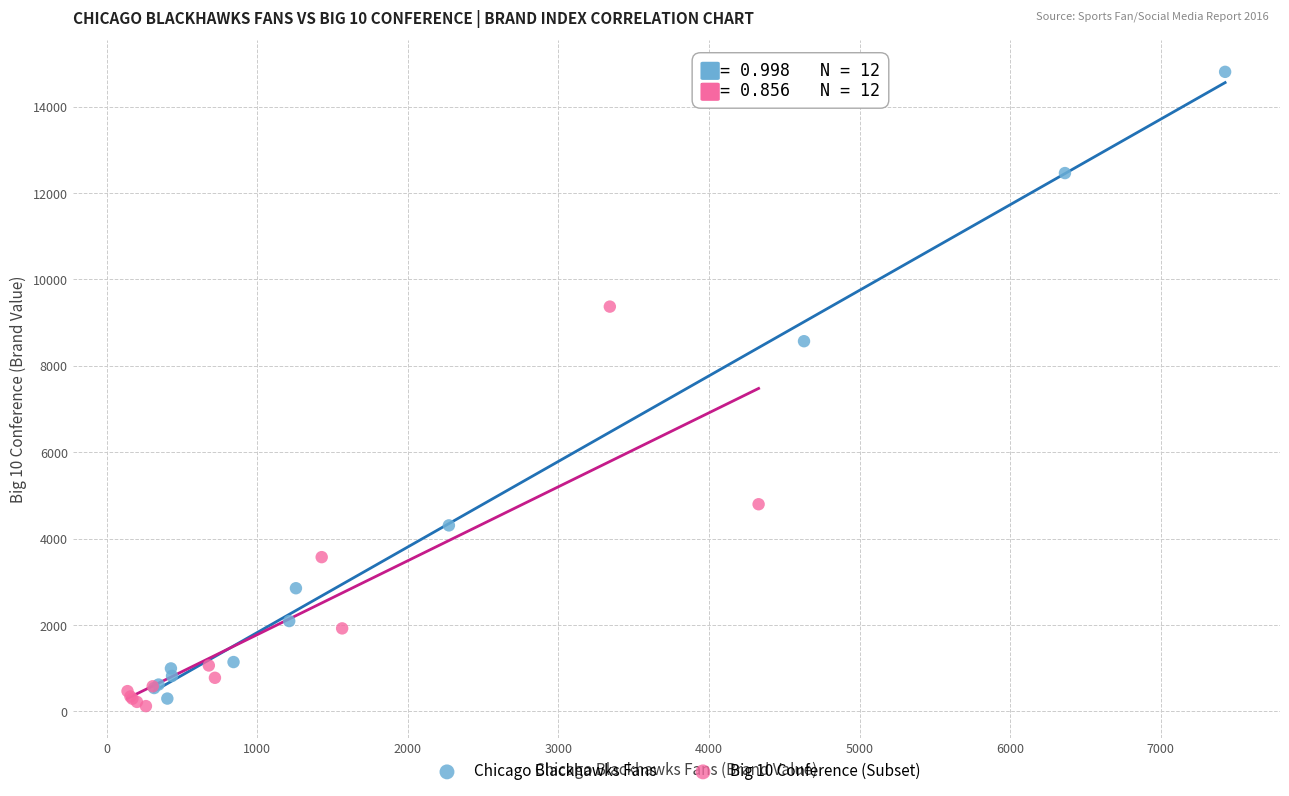

Which series reaches the maximum Y coordinate?

Chicago Blackhawks Fans